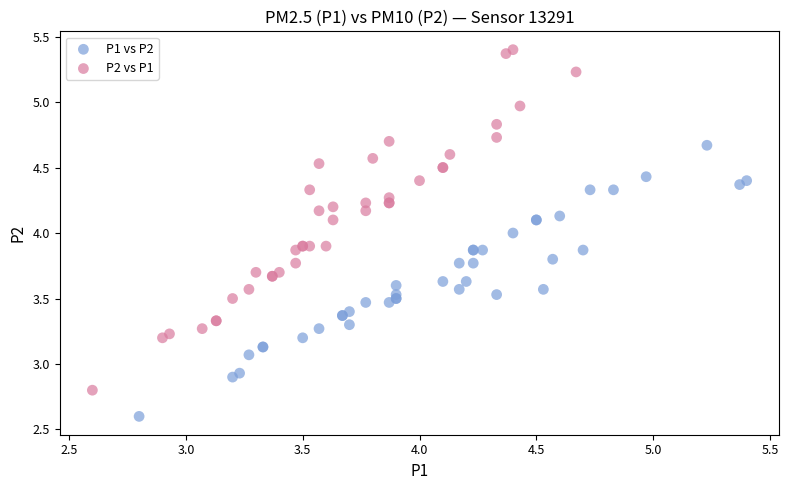

Which series has the largest Y range (max minus min)?

P2 vs P1